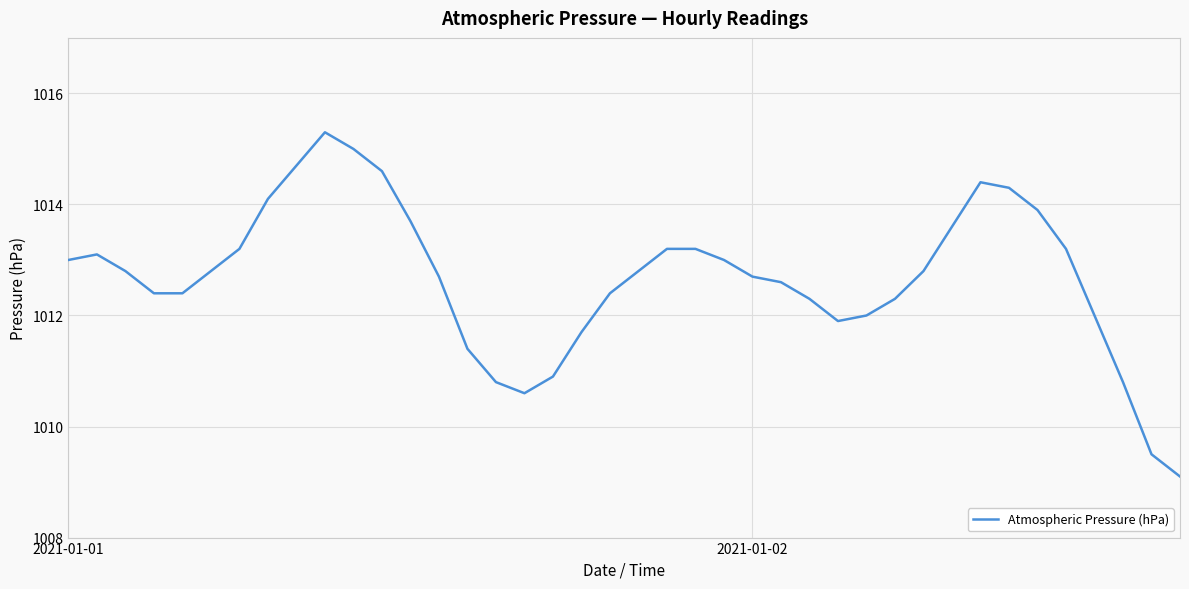

What is the smallest value displayed?

1009.1